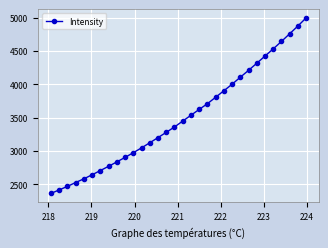

What is the value of the 6th point from the left?

2643.7